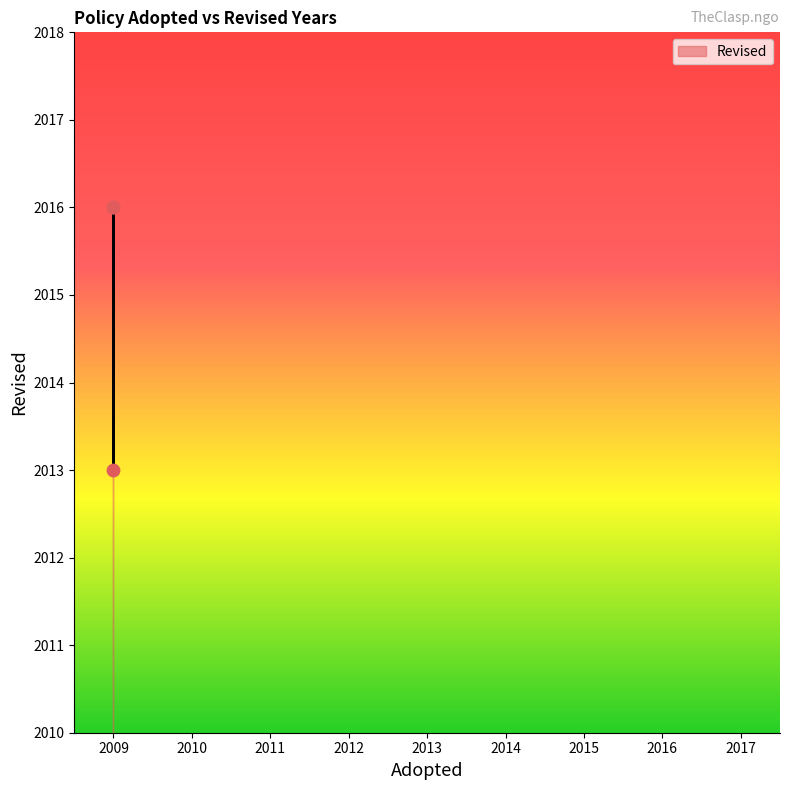

What Y value in the scatter plot is closest to 2014?

2013